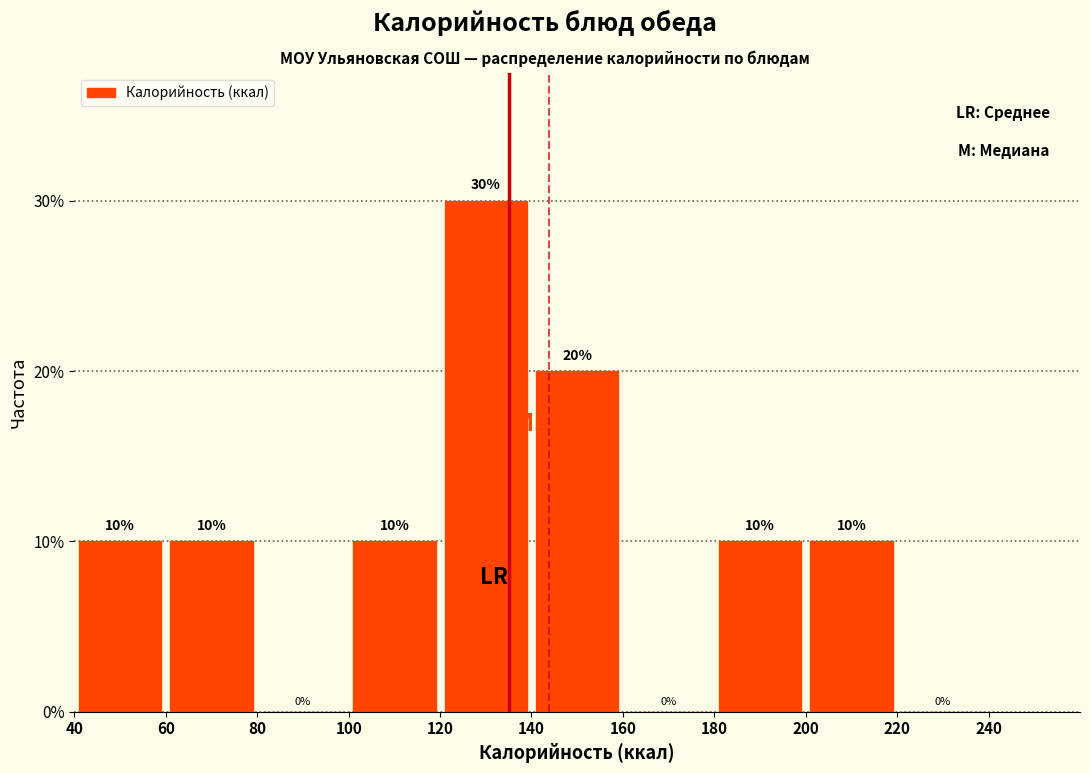

Reading left to right, list every bar in this chart as the range it spans on the x-axis followed by its height.

40 to 60: 10
60 to 80: 10
80 to 100: 0
100 to 120: 10
120 to 140: 30
140 to 160: 20
160 to 180: 0
180 to 200: 10
200 to 220: 10
220 to 240: 0